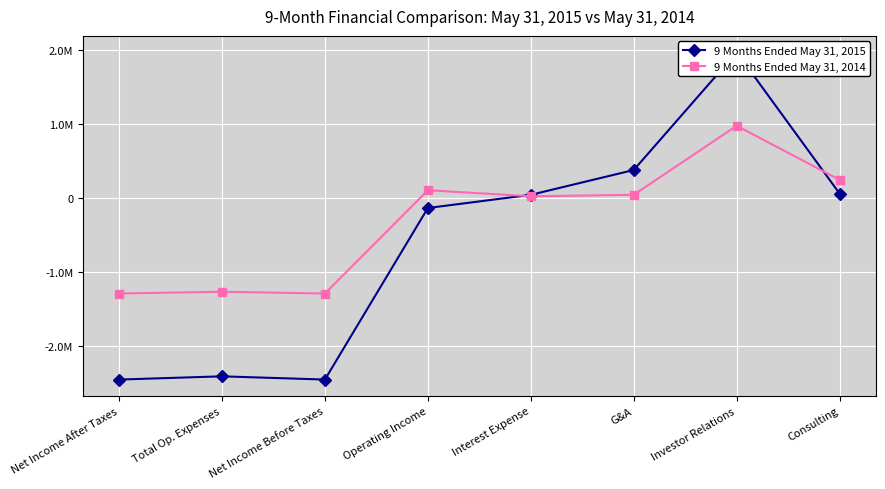

Which category has the lowest value across all series?

Net Income After Taxes